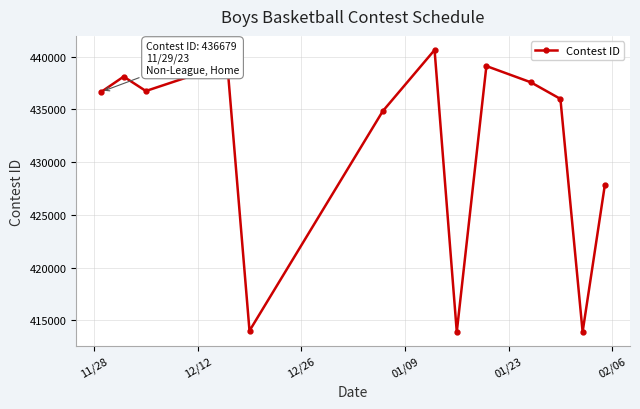

What is the difference between the second highest and minimum values?

25415